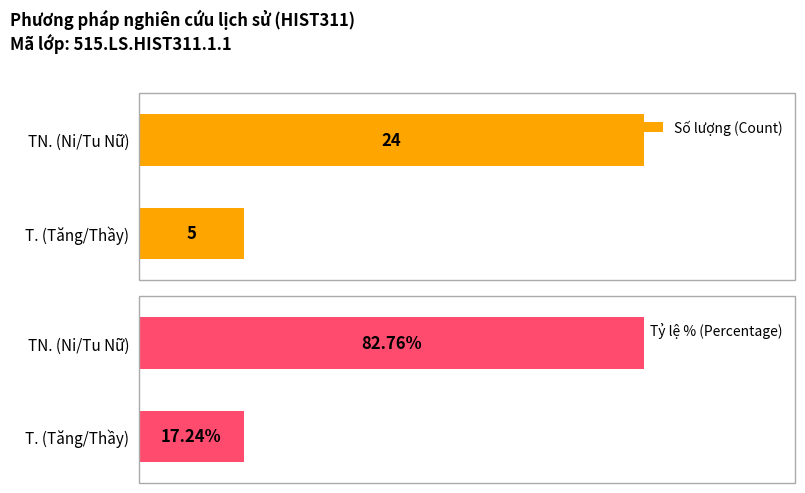

Which series has the largest total across all categories?

Tỷ lệ % (Percentage)